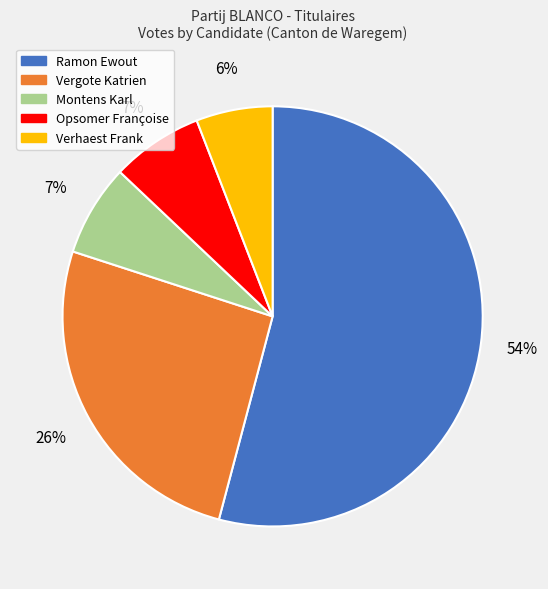

Approximately how many times larger is the value at Vergote Katrien compared to Montens Karl?

3.7